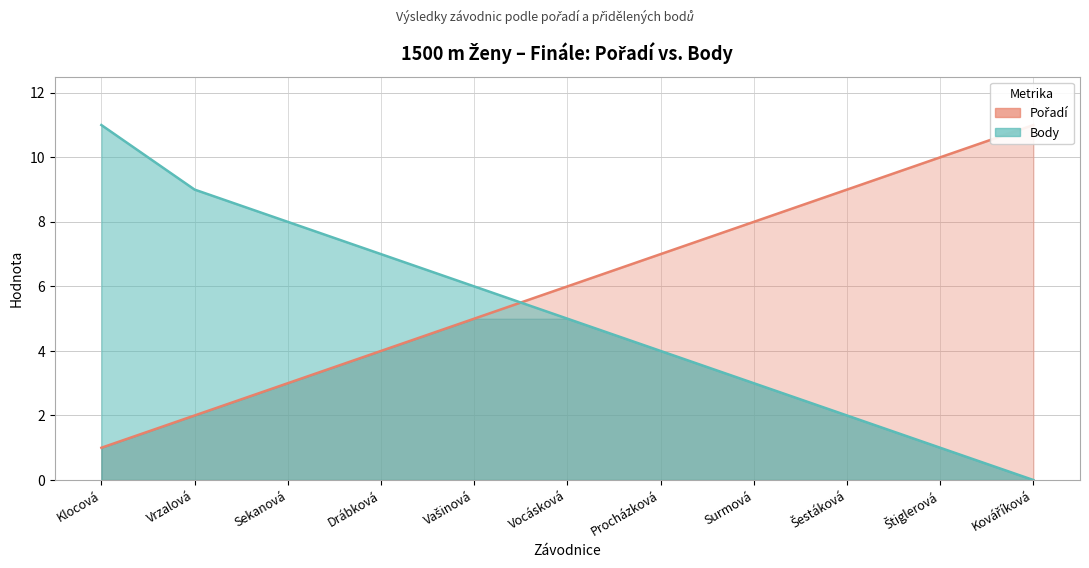

Is the value of Pořadí at Štiglerová greater than the value of Body at Sekanová?

Yes